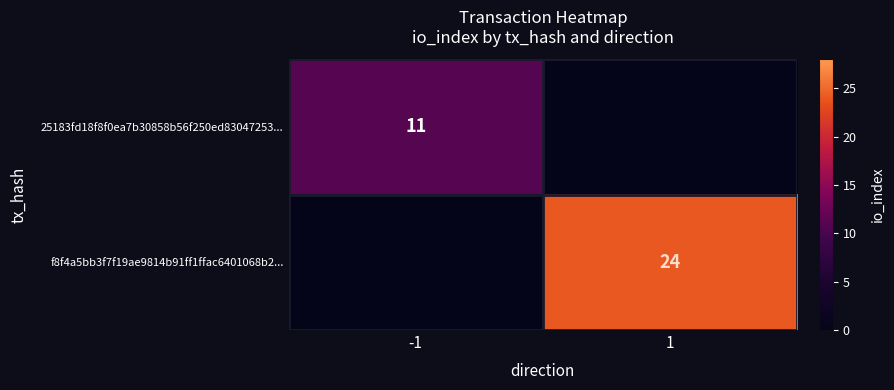

How many data points does each series have?

2